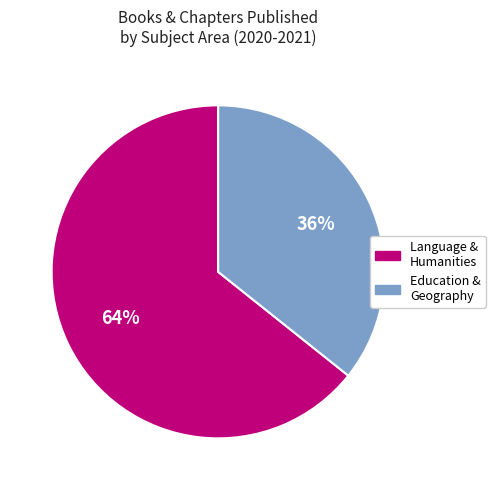

Does any single category account for the majority?

Yes